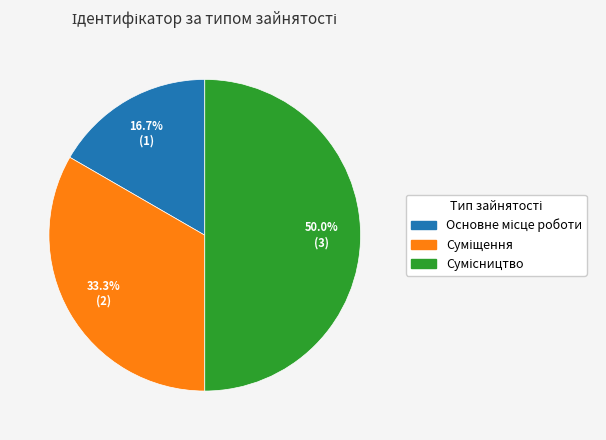

To the nearest percent, what percentage of the pie is Основне місце роботи?

17%